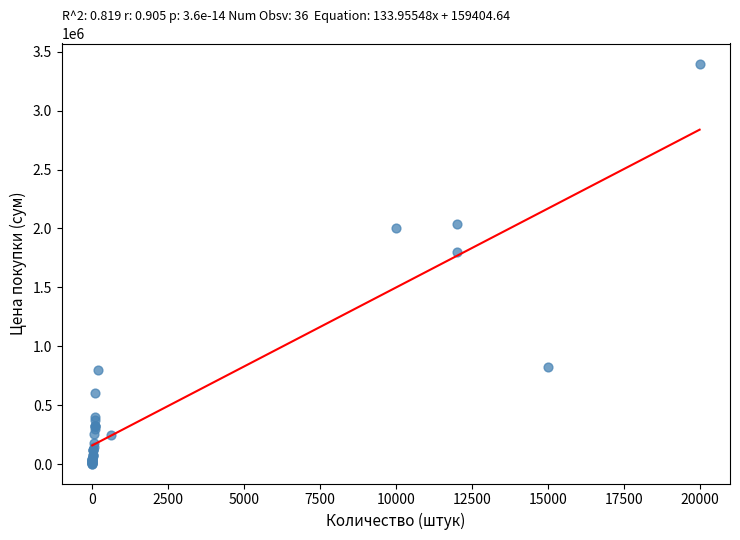

What Y value in the scatter plot is closest to 1703000?

1800000